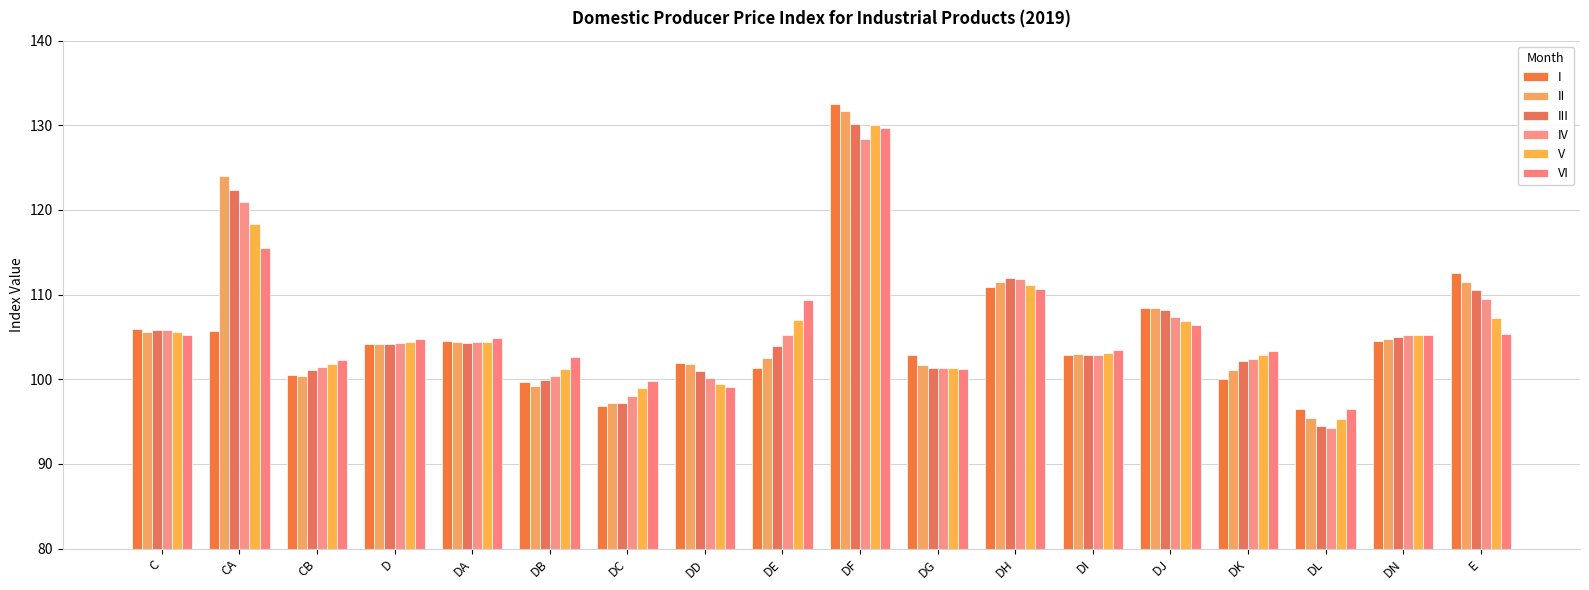

At which label is V closest to 112?

DH